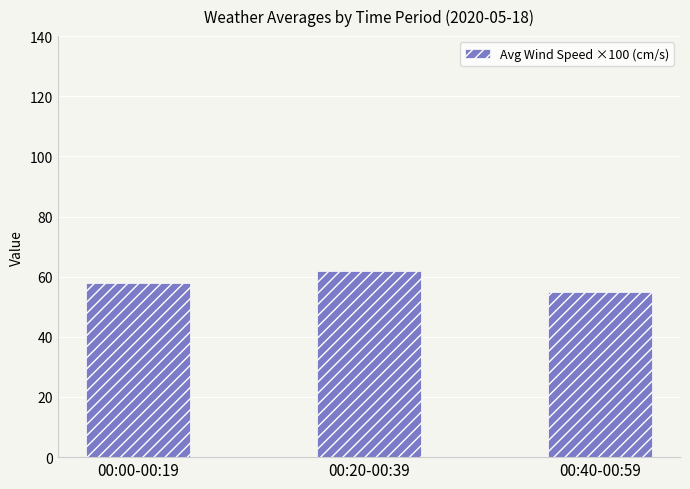

What is the value of the 2nd bar from the left?

62